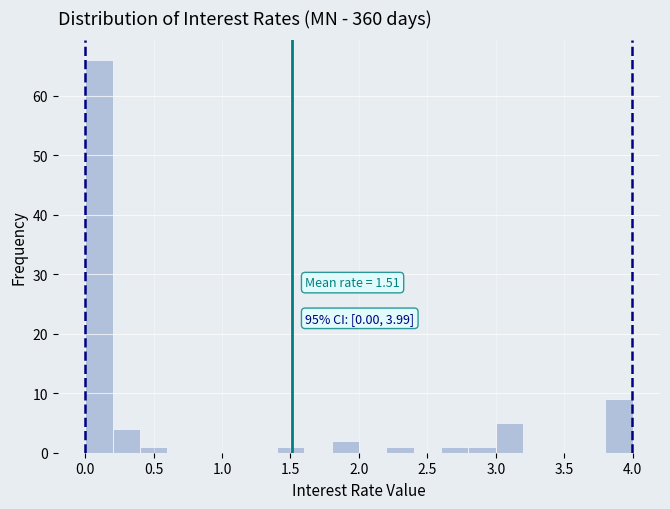

Which range on the x-axis has the tallest bar?

0.0 to 0.2